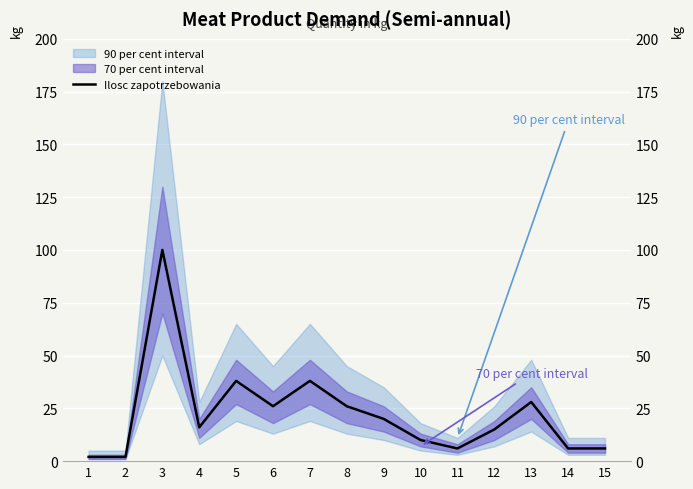

What is the smallest value displayed?

2